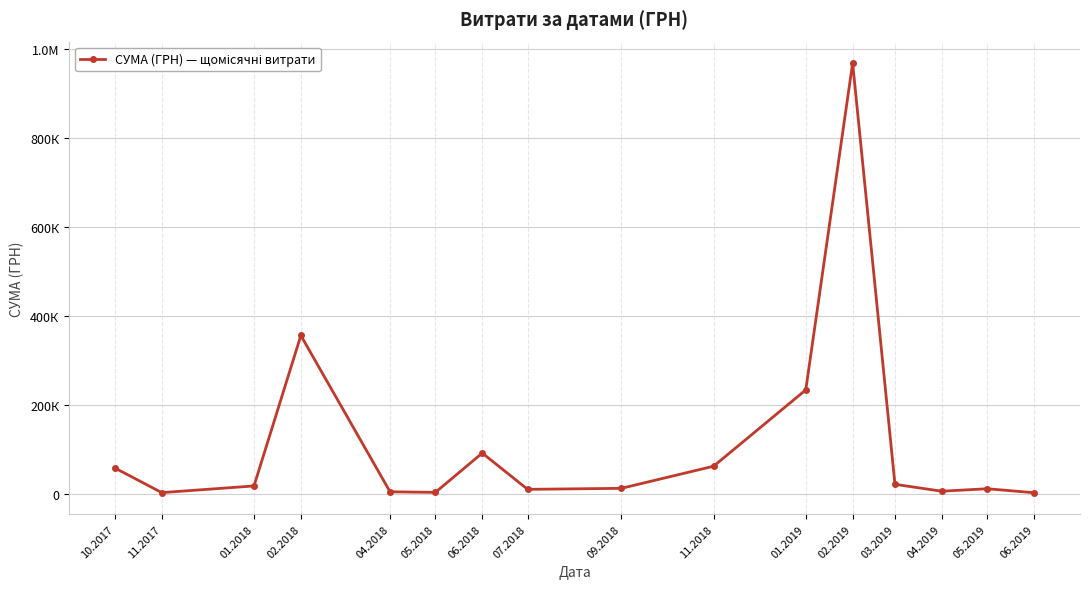

Reading left to right, list all the values displayed in this chart.

57483.9	2238.0	17221.8	355237.5	4098.7	2834.3	91083.0	9604.5	11860.0	61525.7	232985.1	967225.3	20879.4	5396.6	10939.0	2037.0